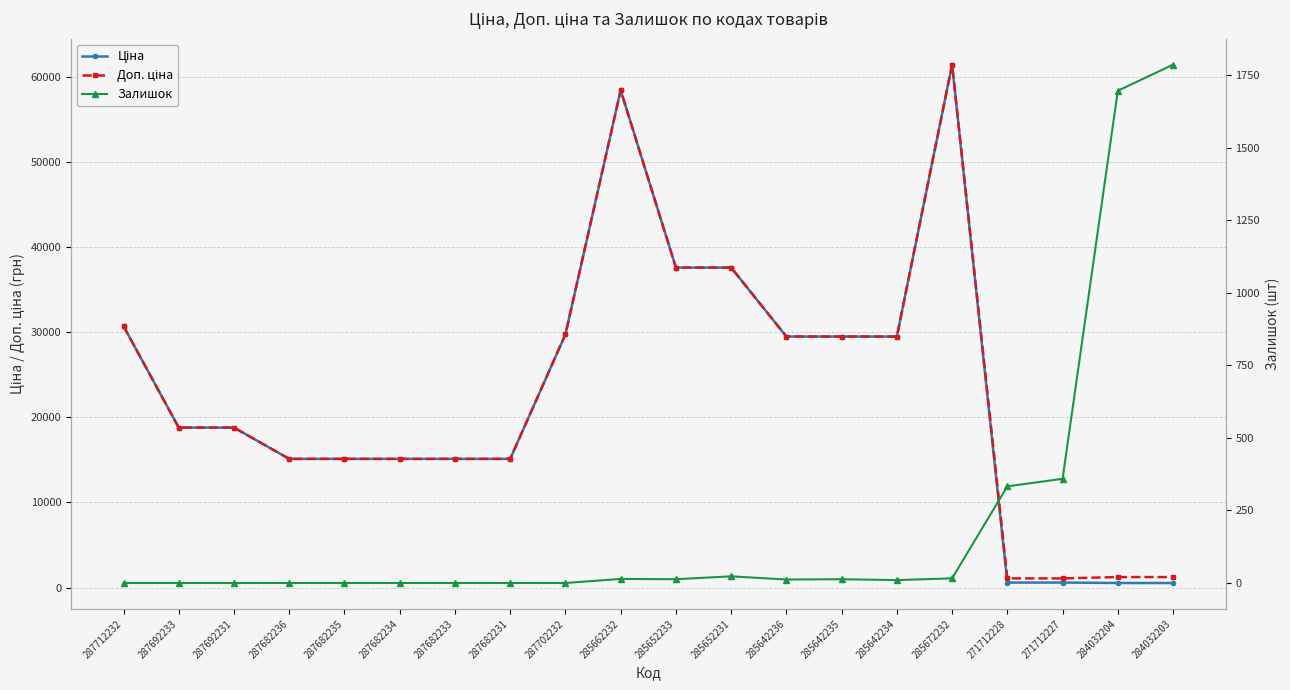

What is the maximum value shown in the chart?

61434.3